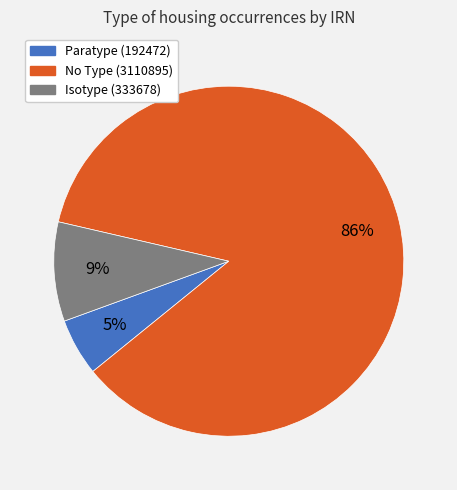

Does any single category account for the majority?

Yes